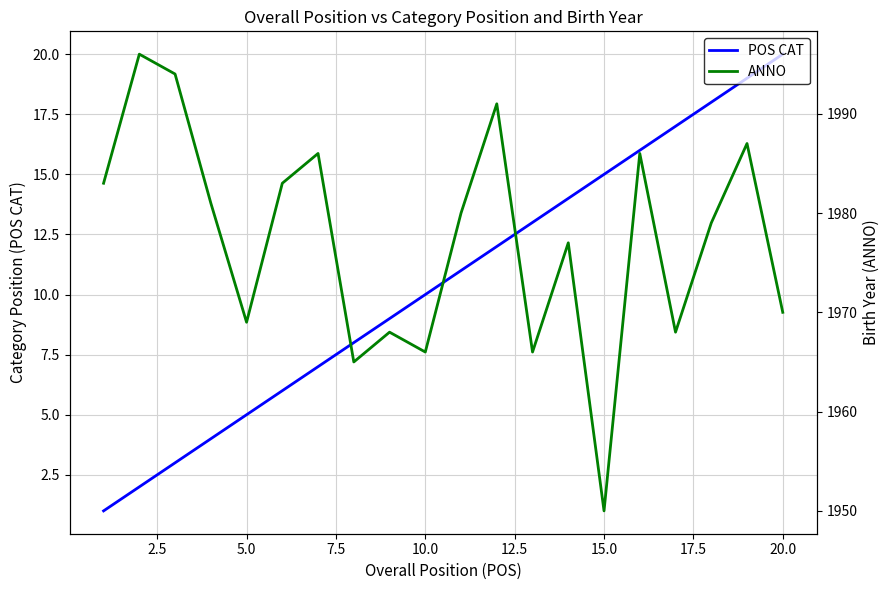

Does the chart have visible grid lines?

Yes